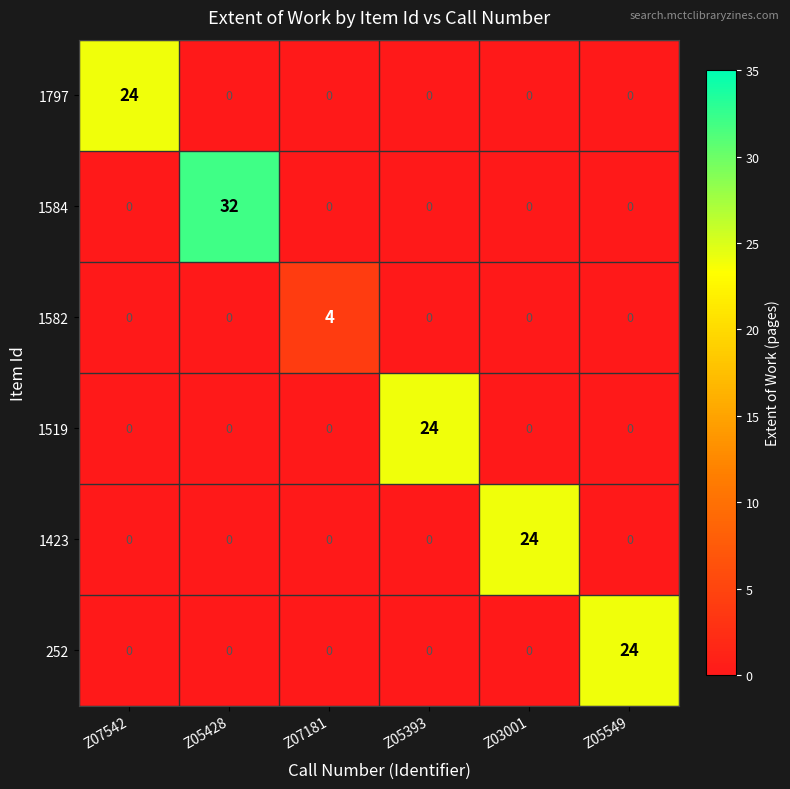

How many data points does each series have?

6